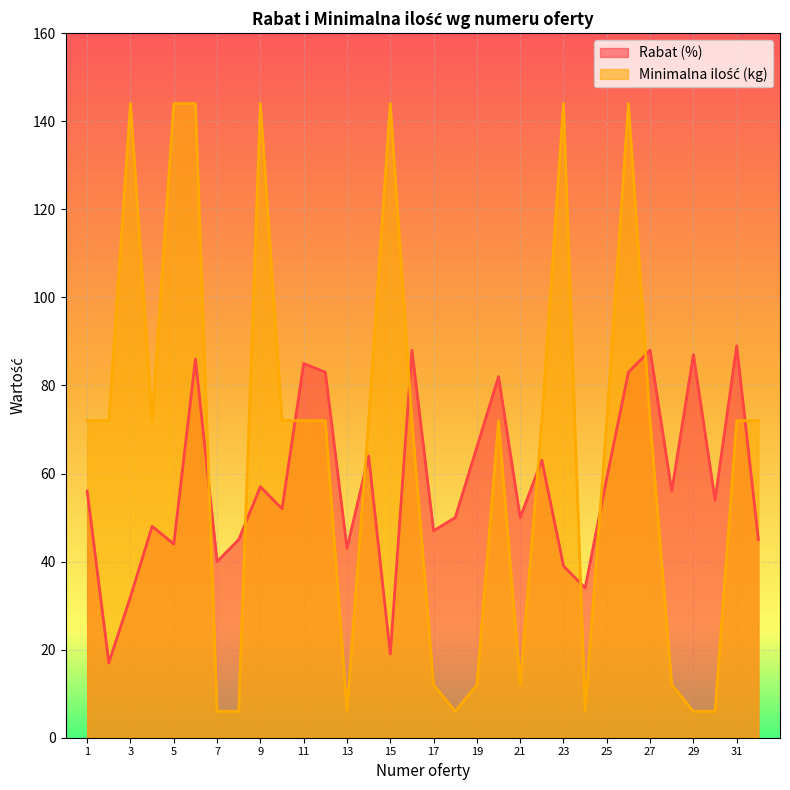

Which series has the largest total across all categories?

Minimalna ilość (kg)